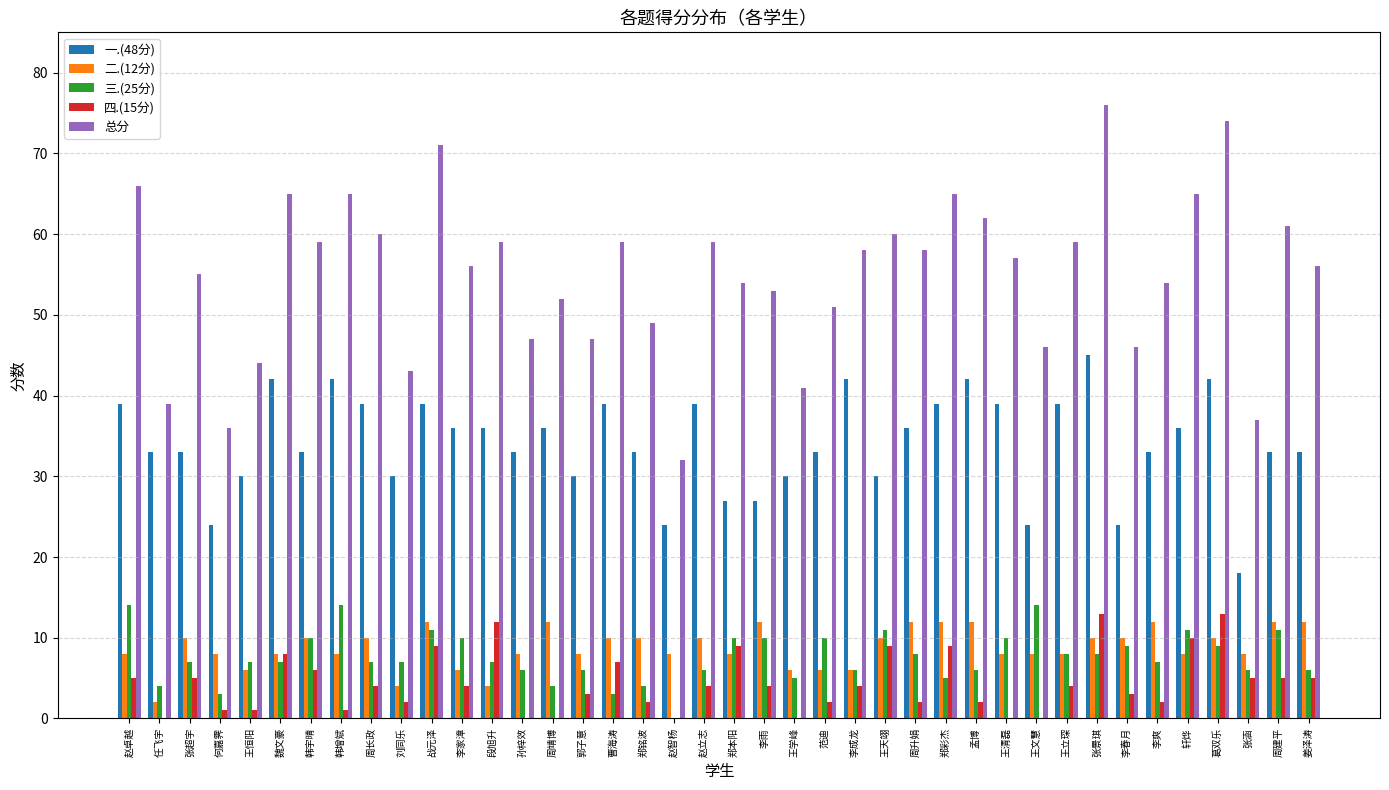

The 一.(48分) series shows 30 at 王恒阳. True or false?

True